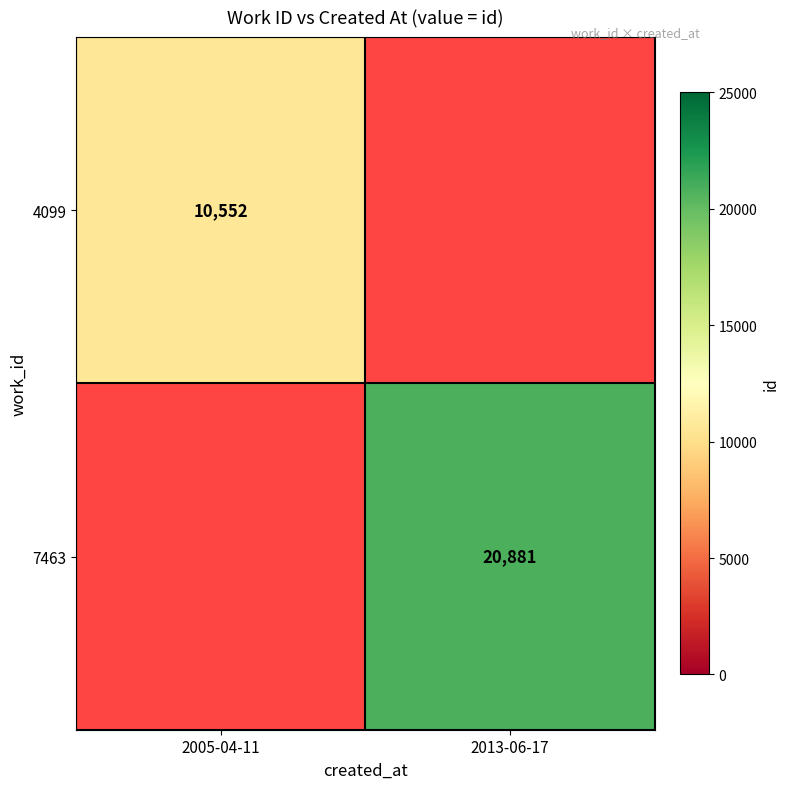

The value of 7463 at 2013-06-17 is 20881. True or false?

True